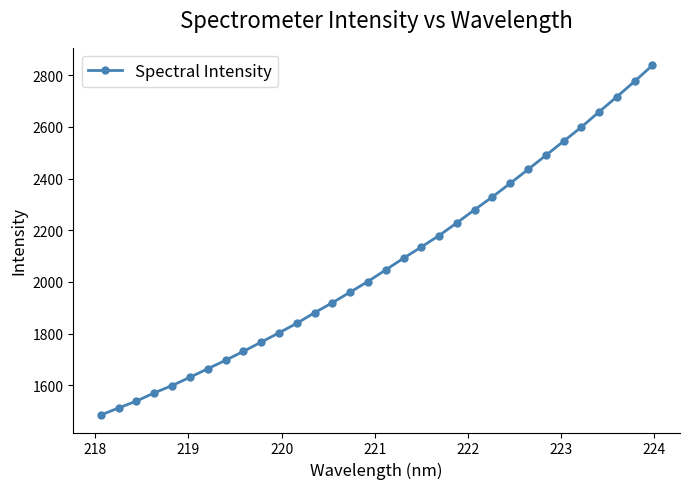

What is the difference between the second highest and minimum values?

1291.5